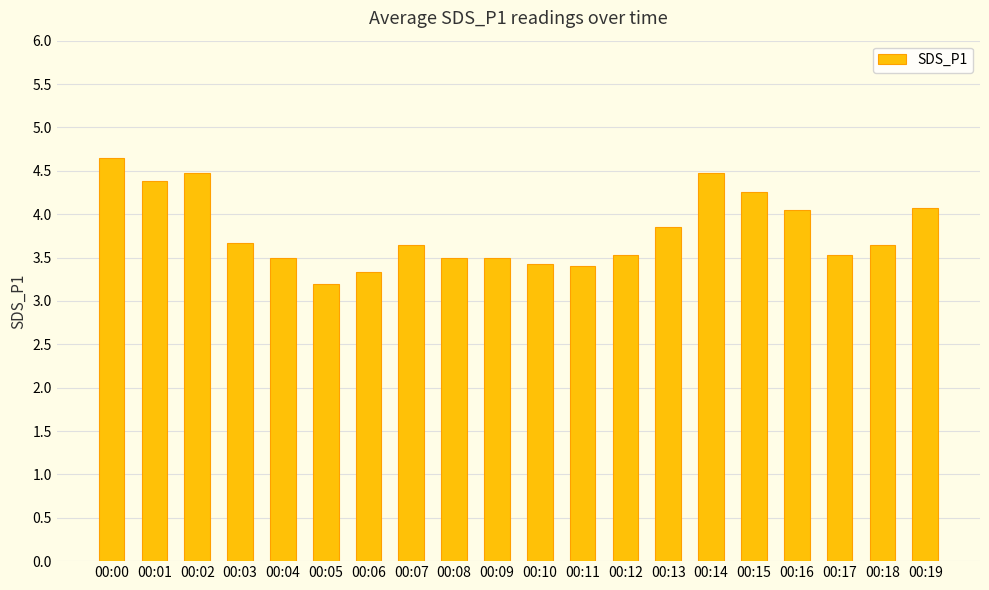

What is the change in value from 00:01 to 00:13?

-0.5